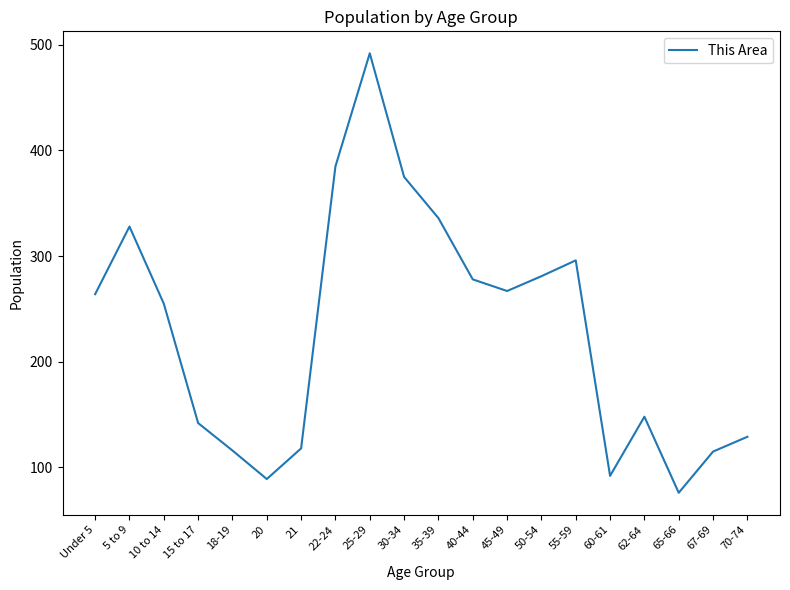

What is the approximate value at 55-59, to the nearest 50?

300